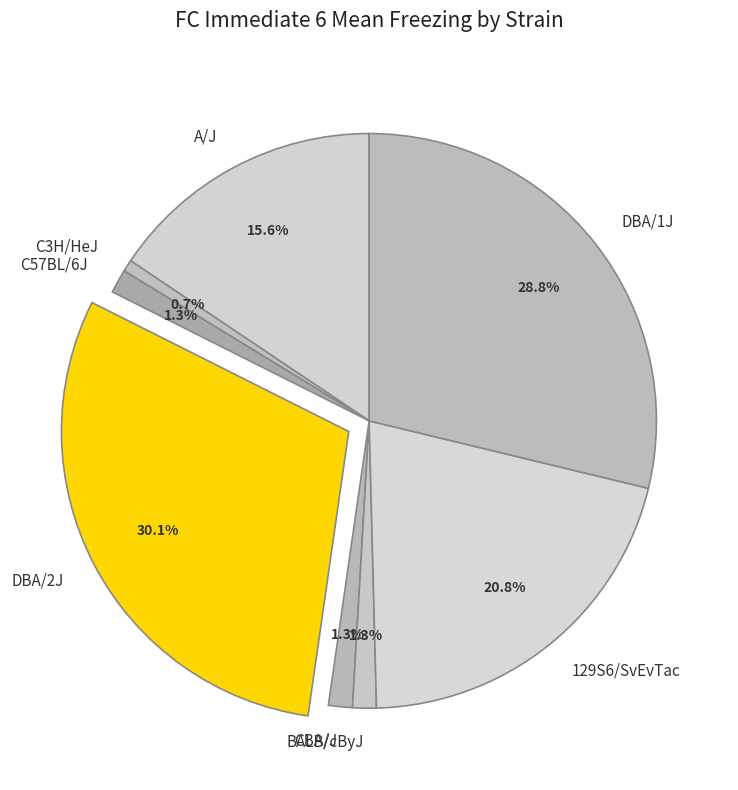

What percentage is the C3H/HeJ slice, to the nearest percent?

1%